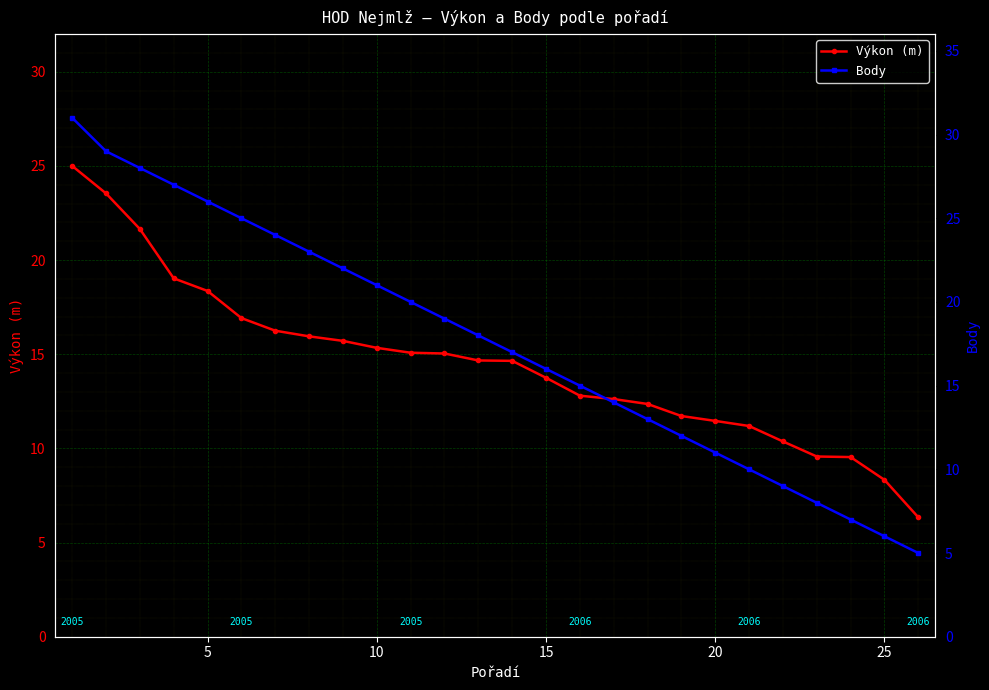

Read the Výkon (m) value at 16.

12.6